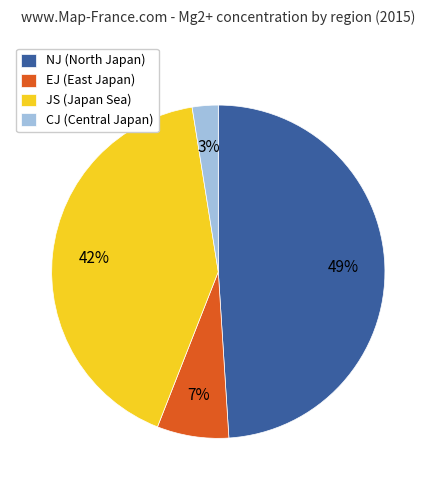

To the nearest percent, what portion does CJ represent?

3%